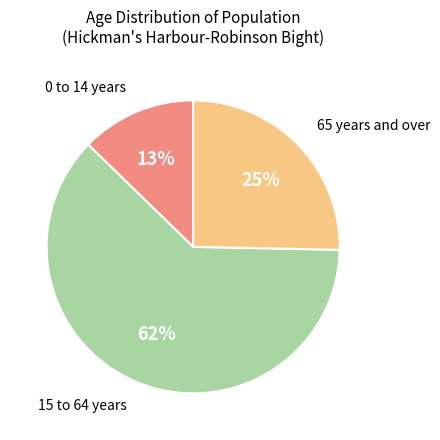

To the nearest percent, what is the average slice percentage?

33%